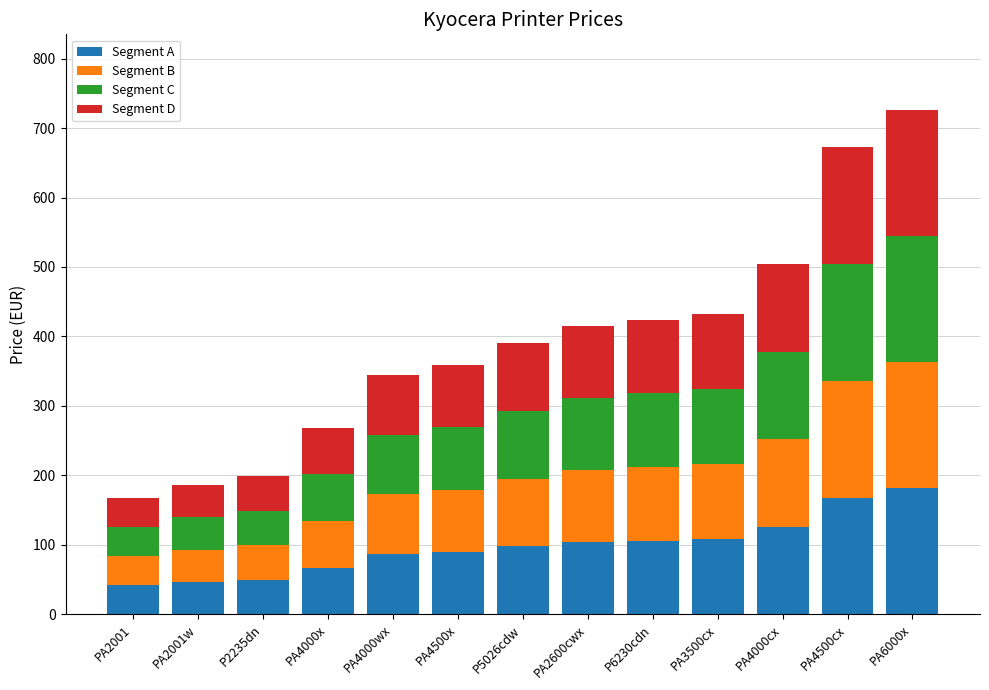

True or false: Segment A has a value of 73.9 at PA2001w.

False